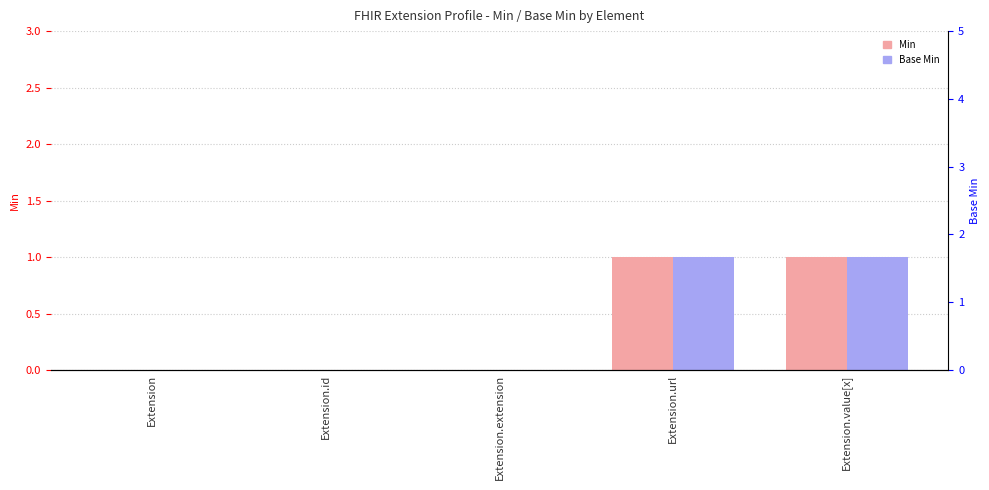

Rank the categories by Min value from lowest to highest.

Extension, Extension.id, Extension.extension, Extension.url, Extension.value[x]